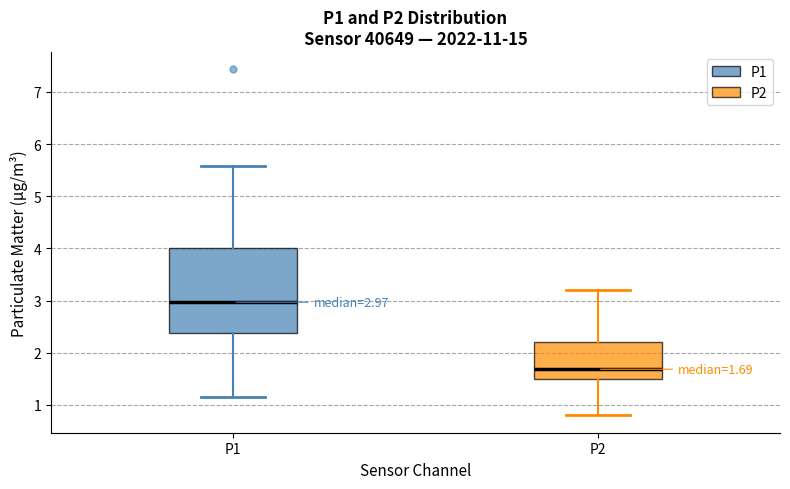

Comparing the boxes themselves (not the whiskers), which one is the tallest?

P1